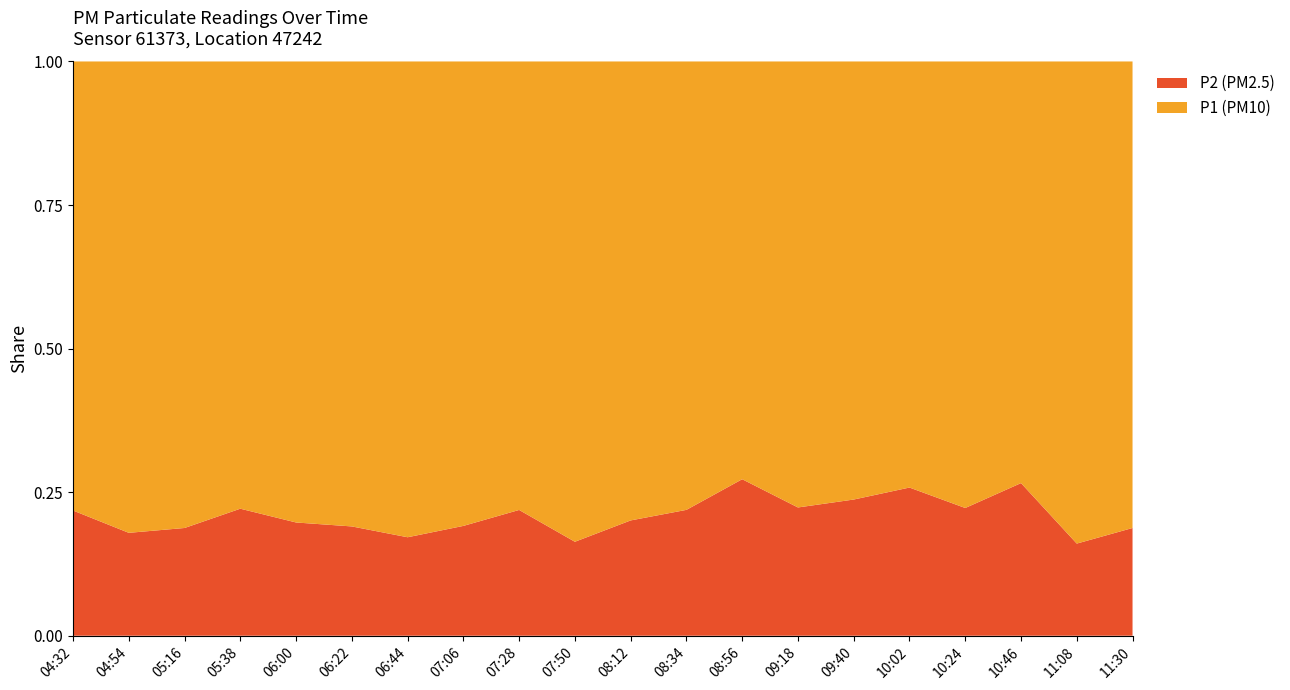

Reading left to right, list all the values displayed in this chart.

P1: 10.2	9.3	10.5	8.4	8.6	9.7	11.5	10.7	9.2	12.3	10.3	8.5	6.2	7.7	7.7	6.7	9.0	5.5	11.2	10.5
P2: 2.8	2.0	2.4	2.4	2.1	2.3	2.4	2.5	2.6	2.4	2.6	2.4	2.3	2.2	2.4	2.3	2.6	2.0	2.1	2.4